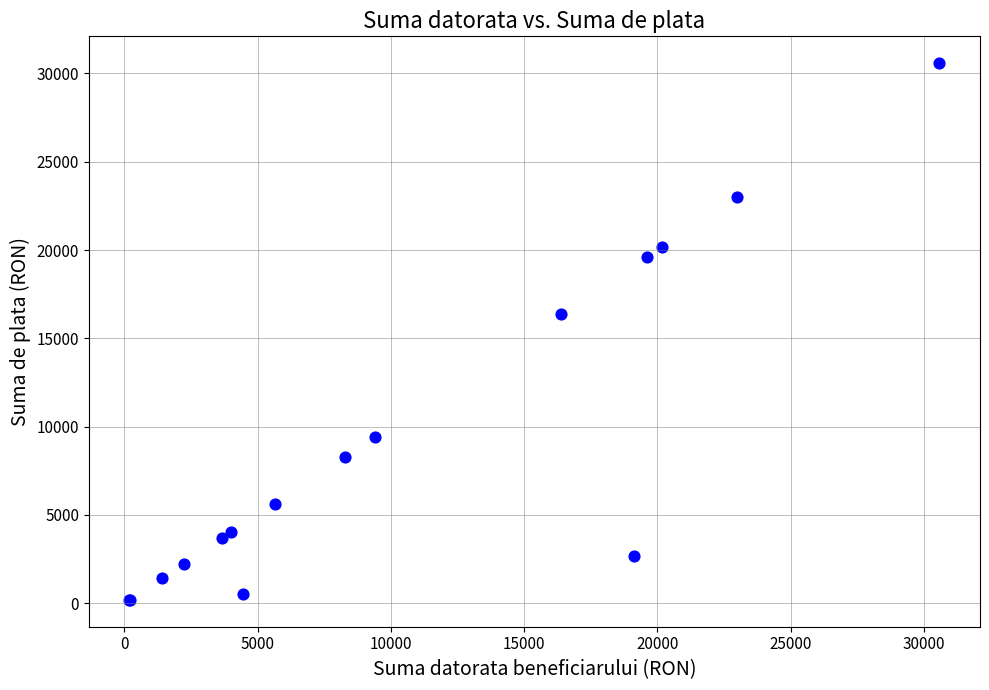

What Y value in the scatter plot is closest to 15385?

16390.7